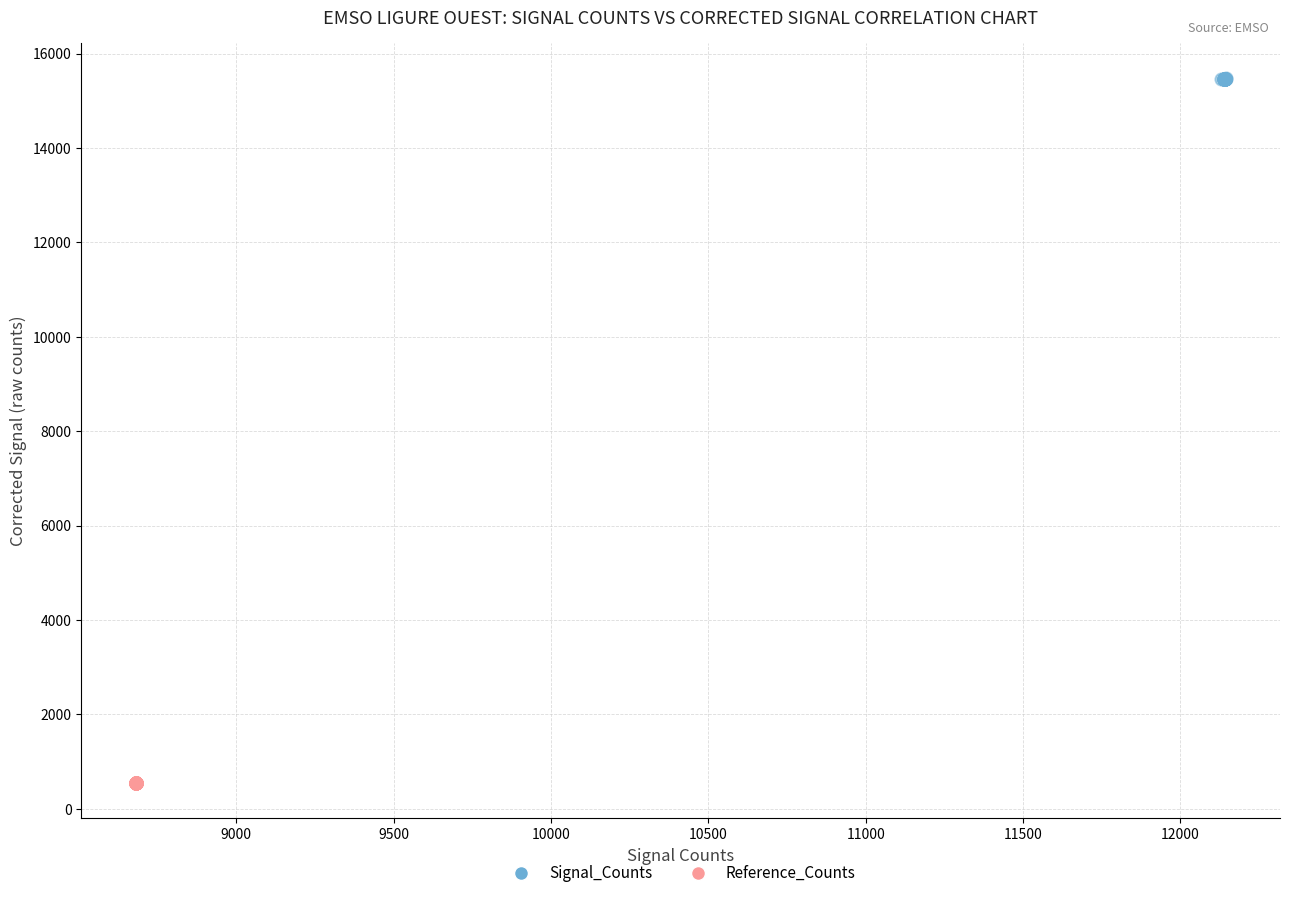

Which series reaches the minimum Y coordinate?

Reference_Counts